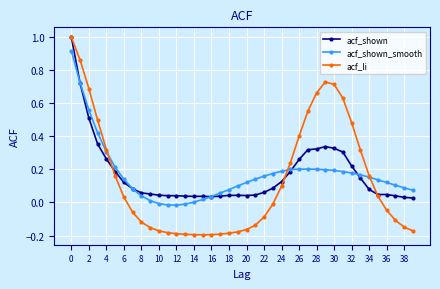

Which series has the widest spread of values?

acf_li